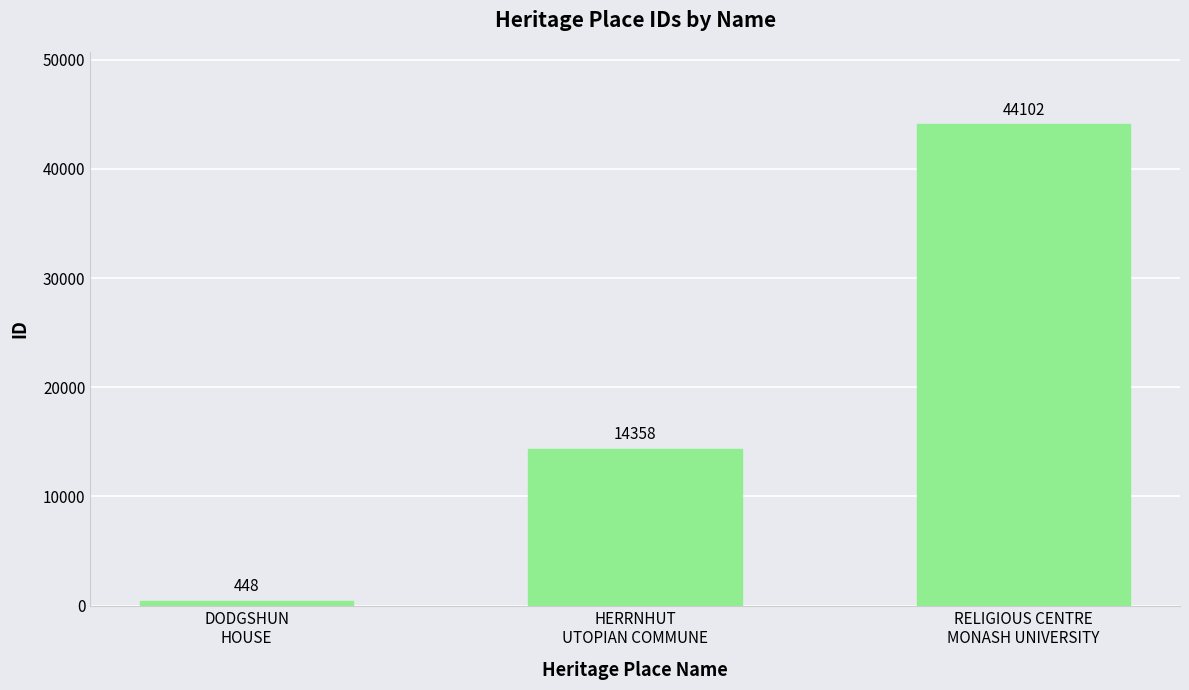

True or false: the data shows 448 at DODGSHUN
HOUSE.

True